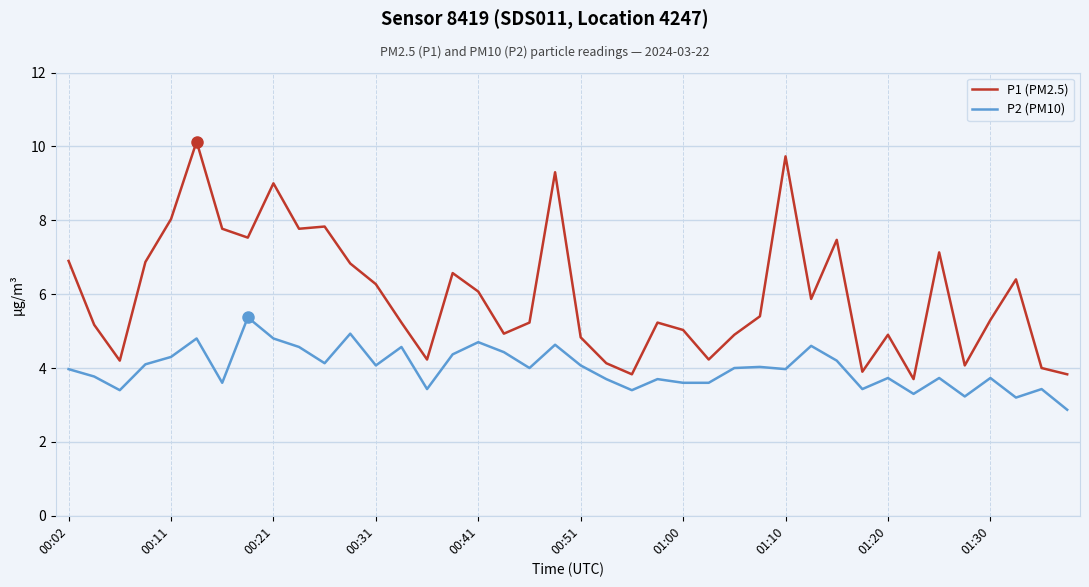

Which series has the widest spread of values?

P1 (PM2.5)